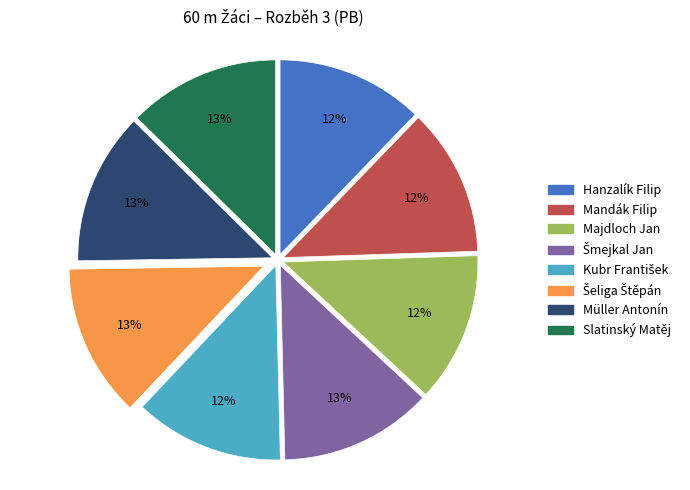

Is the sum of Hanzalík Filip and Müller Antonín greater than half?

No